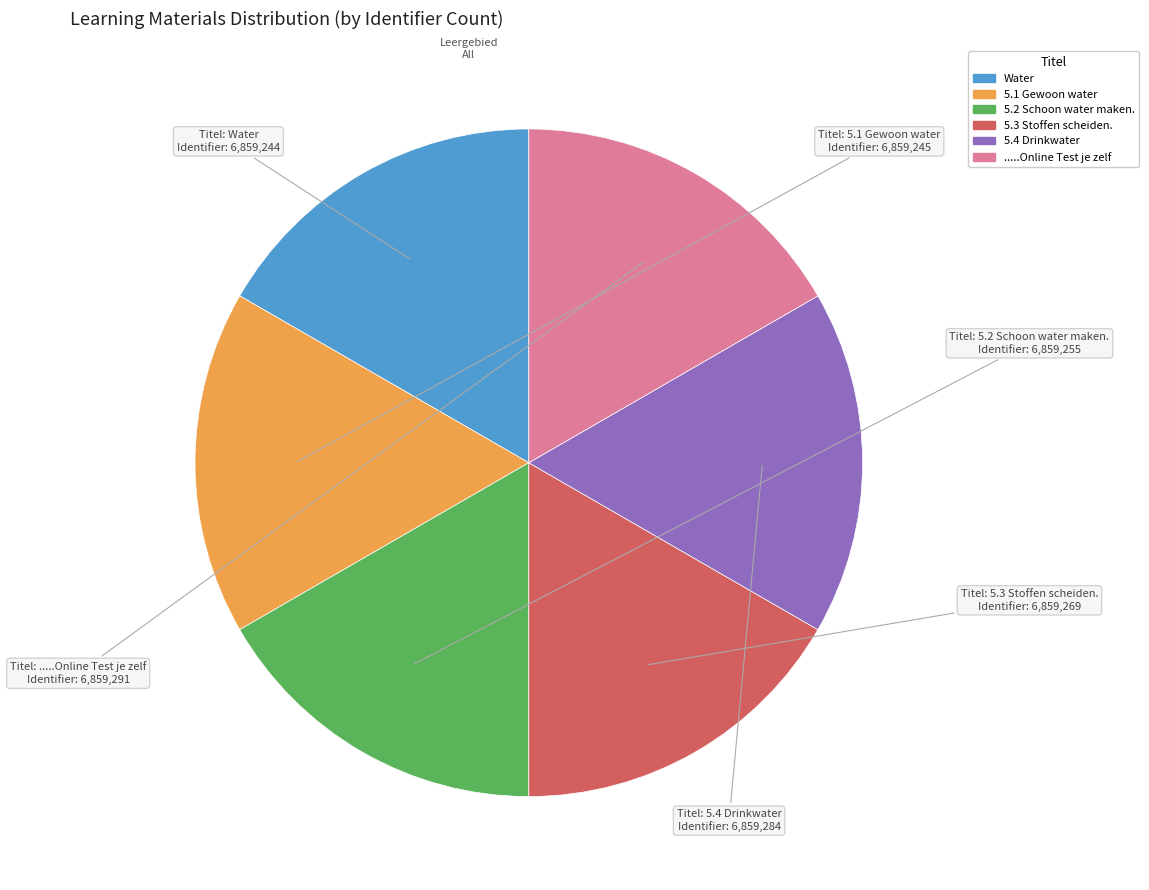

Is there any slice that represents more than half of the pie?

No